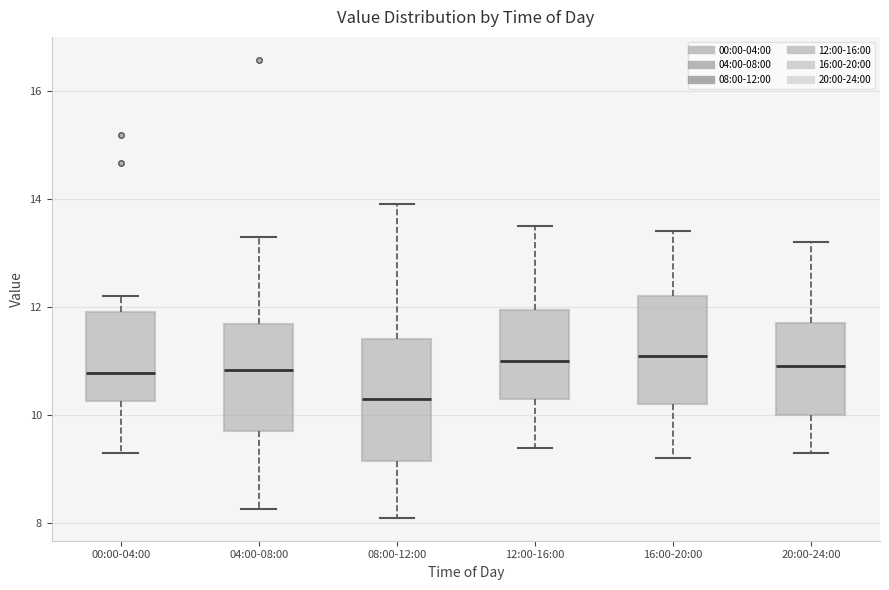

Reading left to right, transcribe this box plot: for each box, give where its median line is, the range the box spans, and where its two whiskers end, as read against the y-axis. The values are not printed on the chart, so give them approximately, as read against the axis.

00:00-04:00: median 10.8, box 10.2 to 12.0, whiskers 9.4 to 12.2
04:00-08:00: median 10.8, box 9.8 to 11.6, whiskers 8.2 to 13.4
08:00-12:00: median 10.4, box 9.2 to 11.4, whiskers 8.2 to 14.0
12:00-16:00: median 11.0, box 10.4 to 12.0, whiskers 9.4 to 13.6
16:00-20:00: median 11.2, box 10.2 to 12.2, whiskers 9.2 to 13.4
20:00-24:00: median 11.0, box 10.0 to 11.8, whiskers 9.4 to 13.2